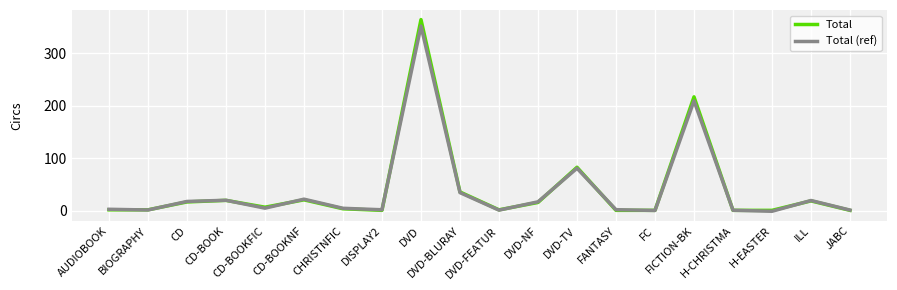

What is the highest value of the Total (ref) series?

351.6